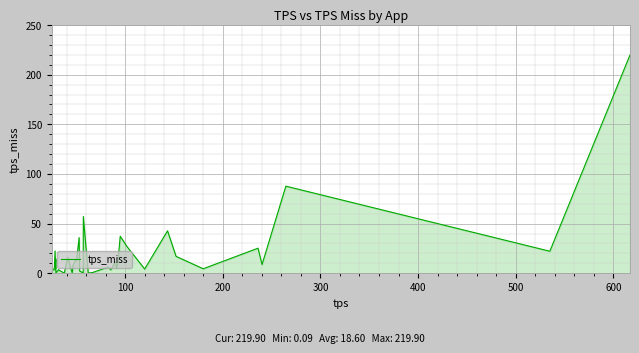

What is the maximum value shown in the chart?

219.9